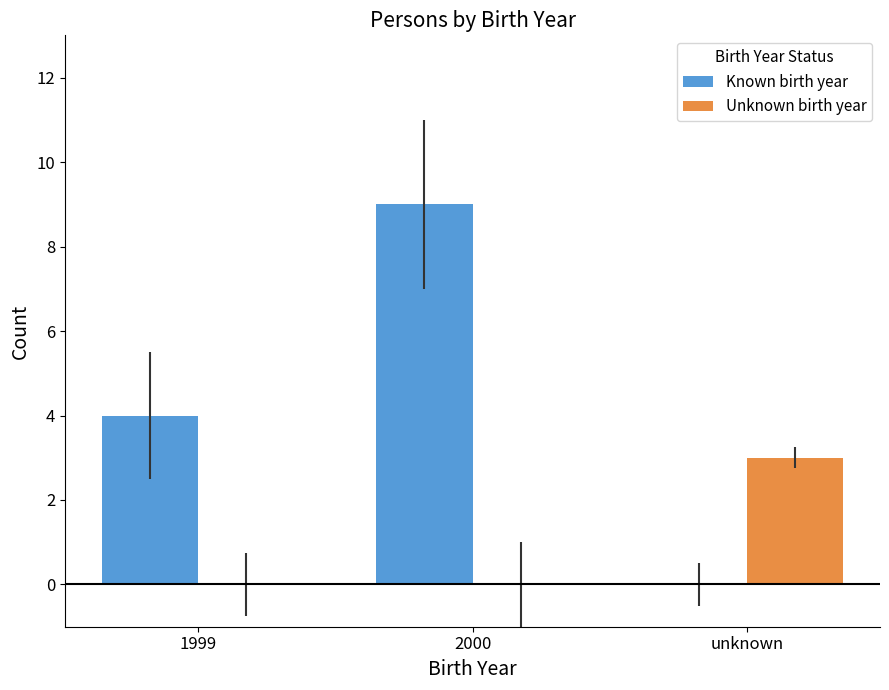

What is the sum of the Known birth year values at unknown and 1999?

4